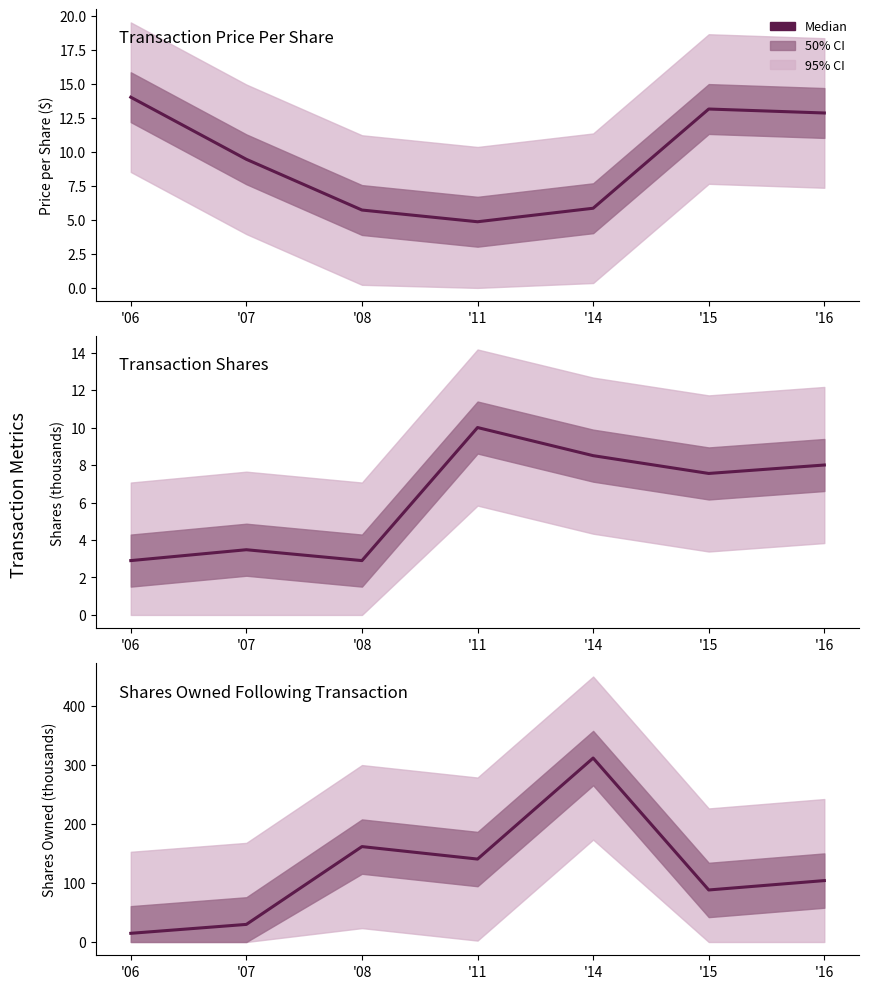

How many lines are shown in the chart?

1